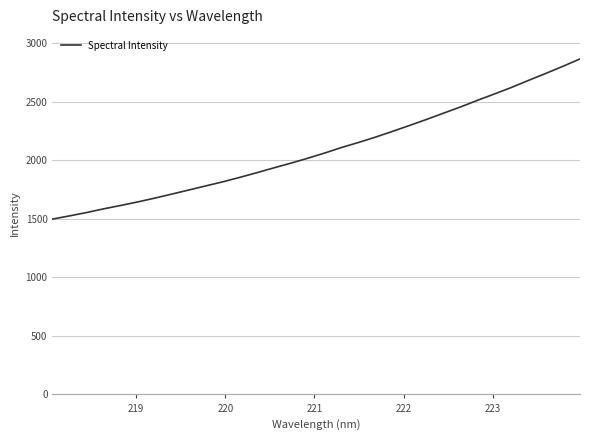

What is the difference between the maximum and minimum values?

1368.5